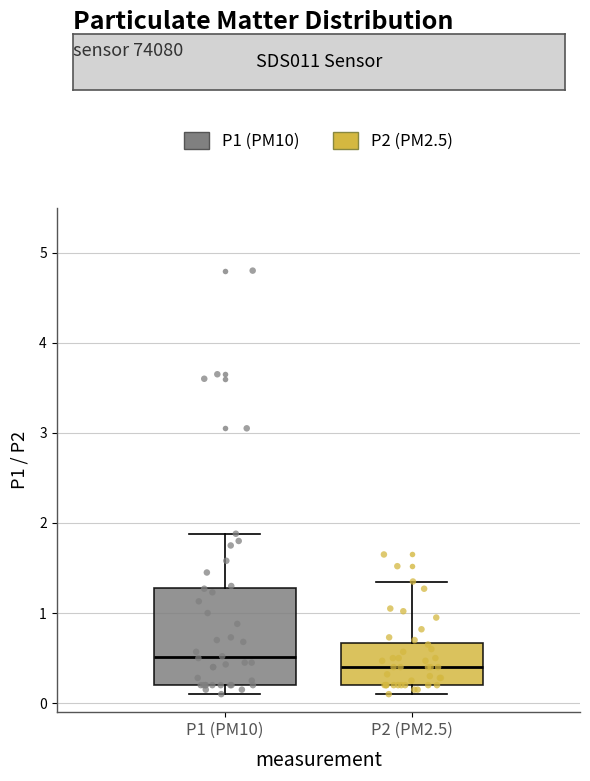

Where is the upper edge of the box for P1 (PM10) on the y-axis? The values are not printed on the chart, so give them approximately, as read against the axis.

1.3